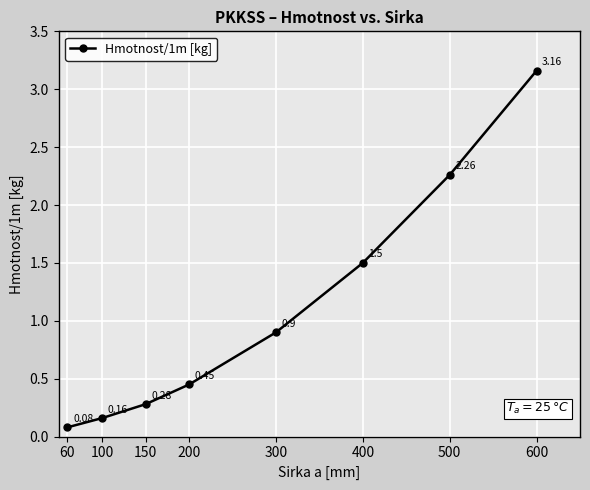

Rank the categories by value from lowest to highest.

60, 100, 150, 200, 300, 400, 500, 600